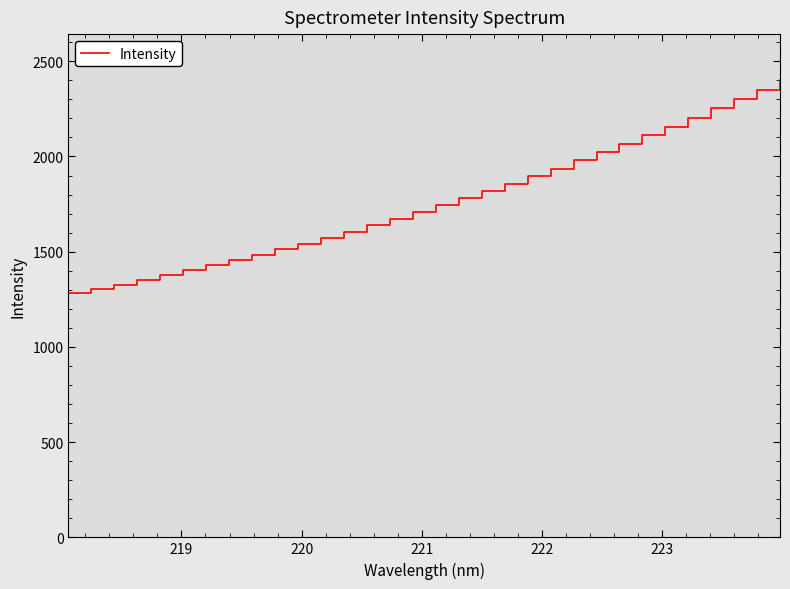

What is the greatest value displayed?

2402.4